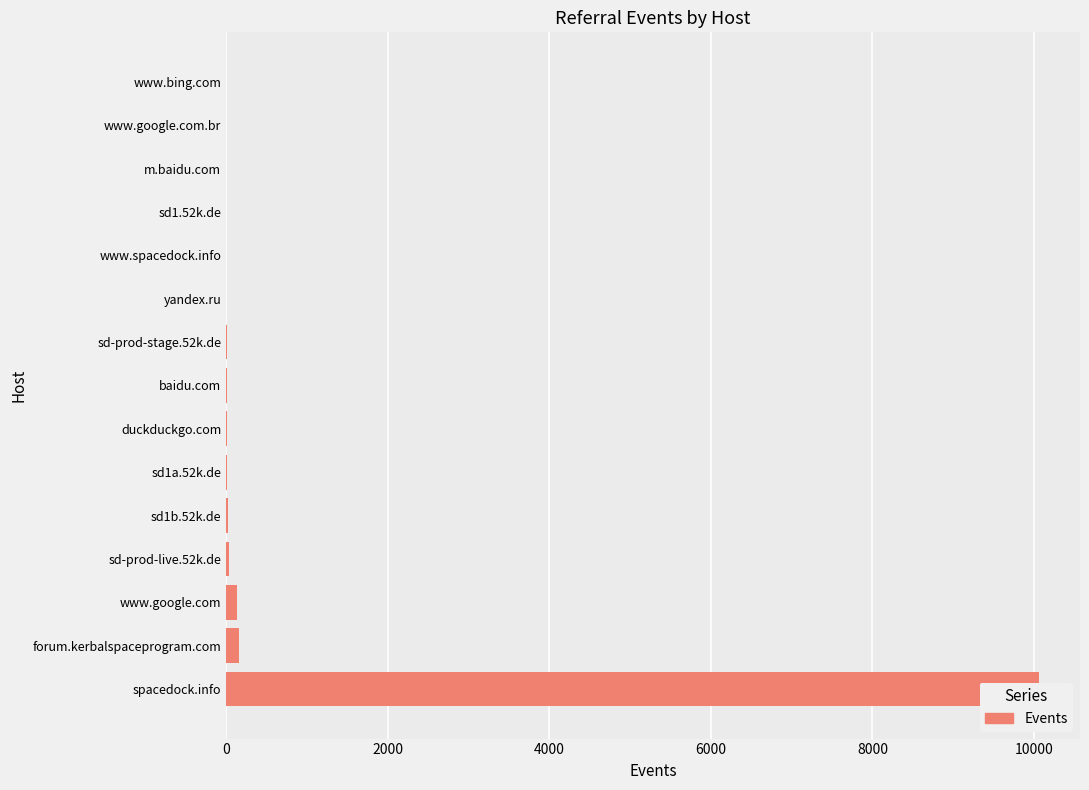

Is it true that the value at sd-prod-stage.52k.de is 4?

False